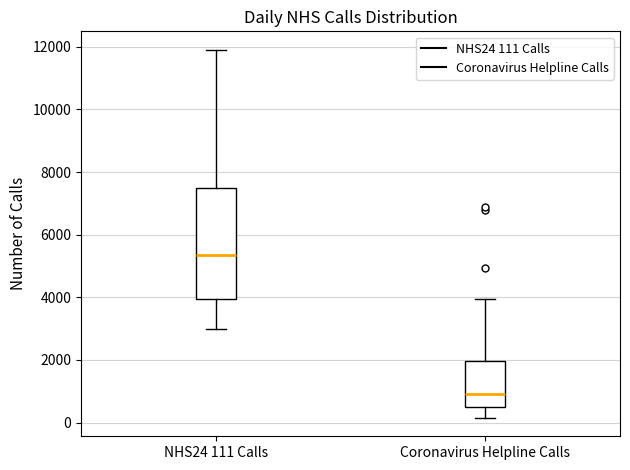

Reading left to right, read every box against the y-axis: the position of its median line, the range the box covers, and the ends of its whiskers. The values are not printed on the chart, so give them approximately, as read against the axis.

NHS24 111 Calls: median 5400, box 4000 to 7600, whiskers 3000 to 12000
Coronavirus Helpline Calls: median 1000, box 600 to 2000, whiskers 200 to 4000